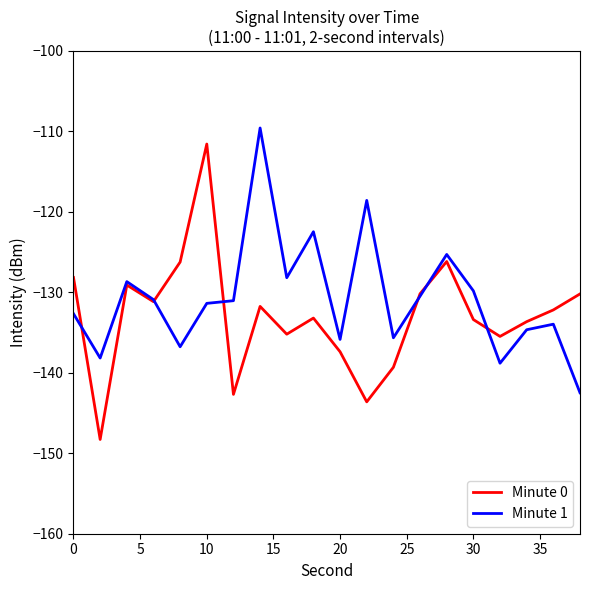

Which series has the widest spread of values?

Minute 0